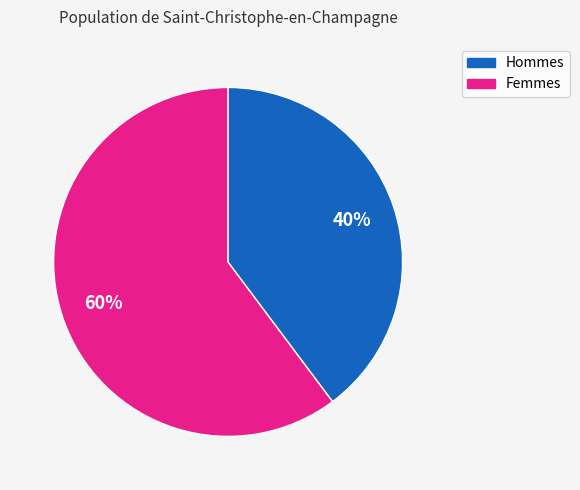

To the nearest percent, what is the difference between the largest and smallest slice percentages?

20%